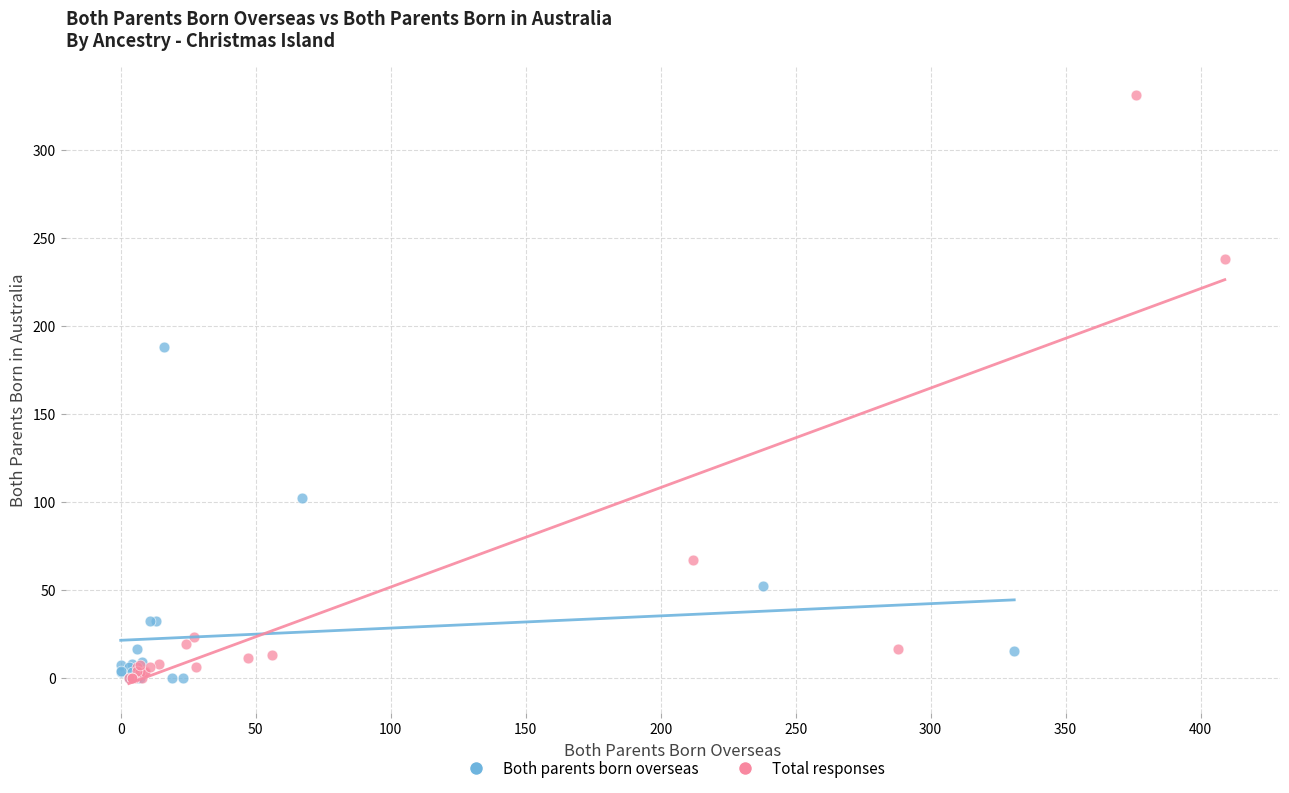

What are all the series names shown in the legend?

Both parents born overseas, Total responses